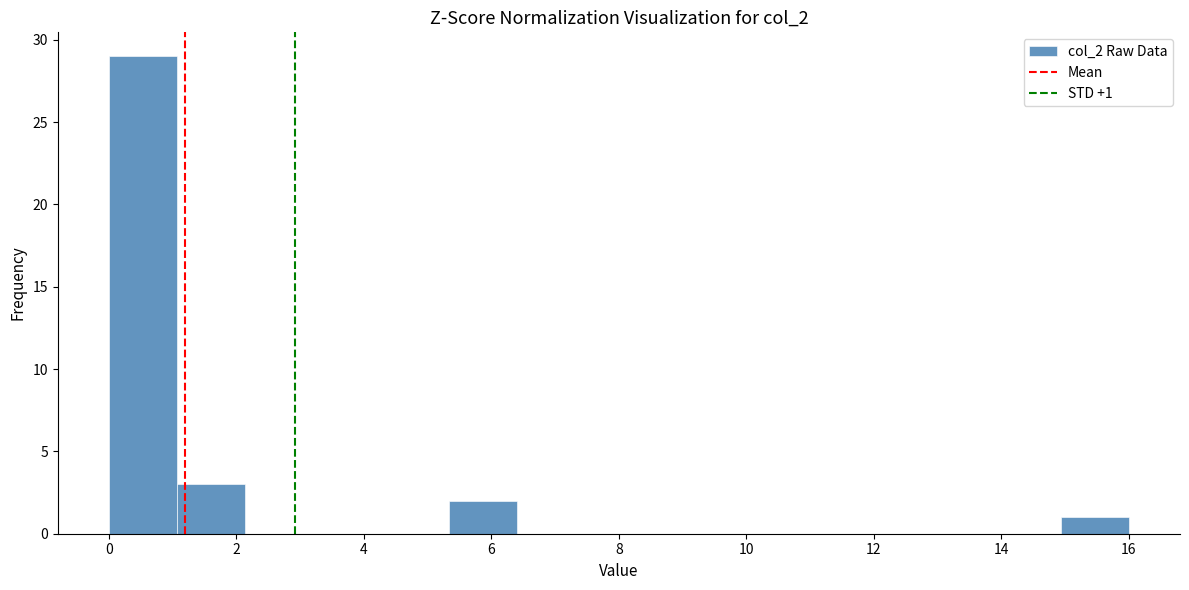

Which range on the x-axis has the tallest bar?

0.0 to 1.0